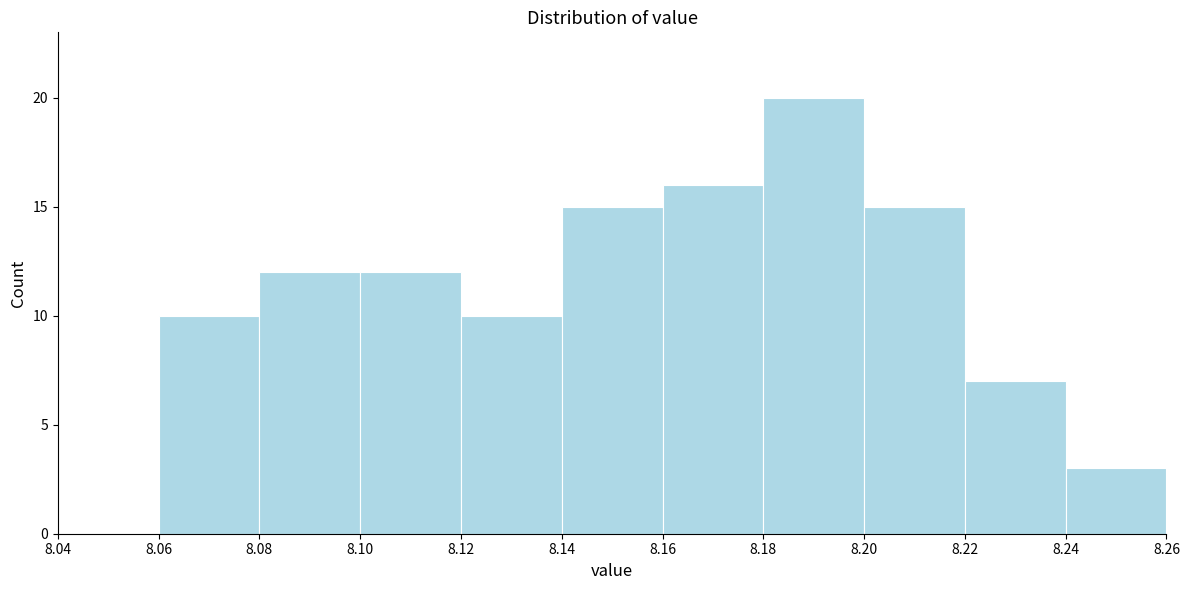

Reading left to right, list every bar in this chart as the range it spans on the x-axis followed by its height. The values are not printed on the chart, so give them approximately, as read against the axis.

8.04 to 8.06: 0
8.06 to 8.08: 10
8.08 to 8.10: 12
8.10 to 8.12: 12
8.12 to 8.14: 10
8.14 to 8.16: 15
8.16 to 8.18: 16
8.18 to 8.20: 20
8.20 to 8.22: 15
8.22 to 8.24: 7
8.24 to 8.26: 3